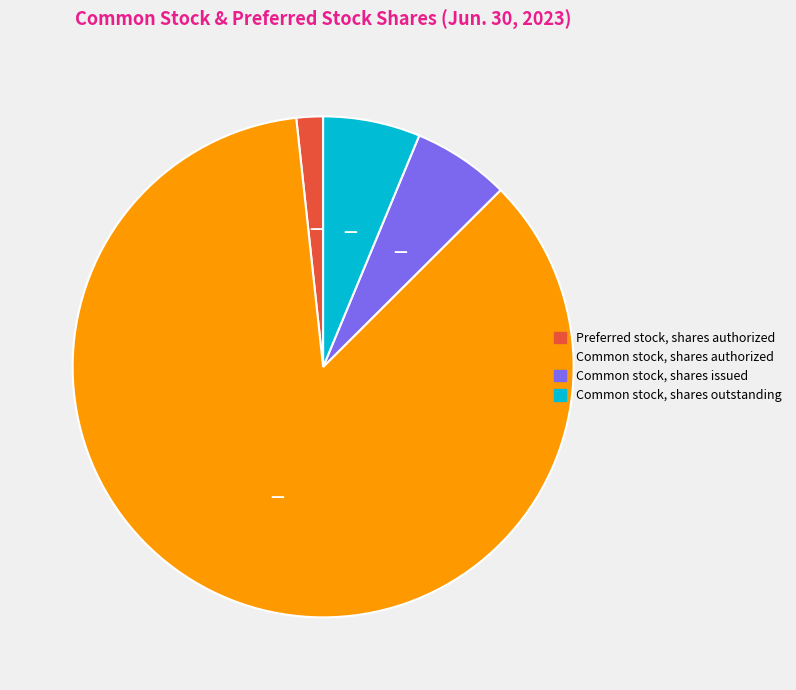

True or false: Preferred stock, shares authorized accounts for 2% of the total.

True